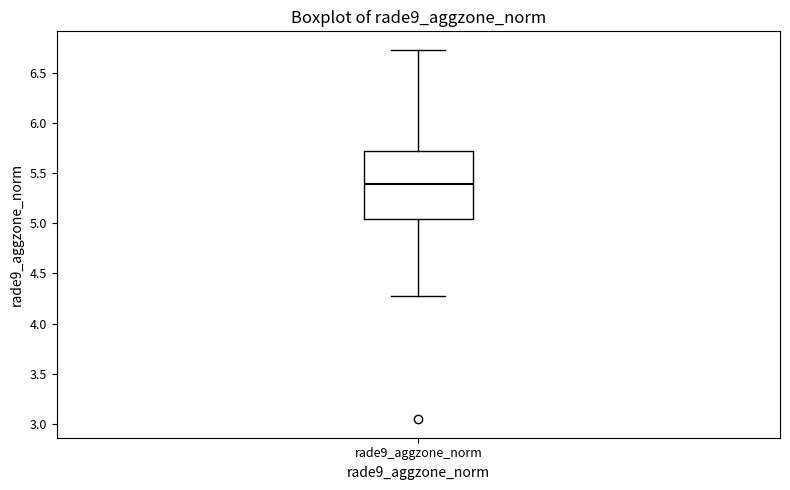

Where is the lower edge of the box for rade9_aggzone_norm on the y-axis? The values are not printed on the chart, so give them approximately, as read against the axis.

5.05